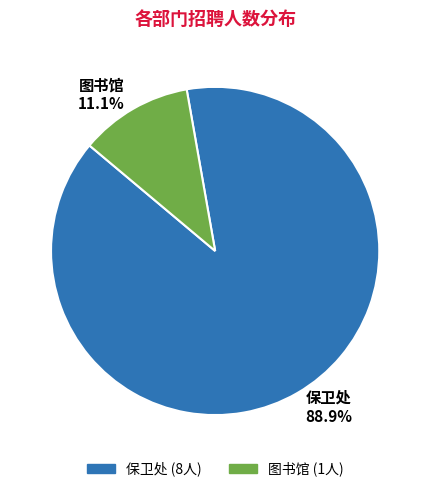

Which category has the smallest portion of the pie?

图书馆